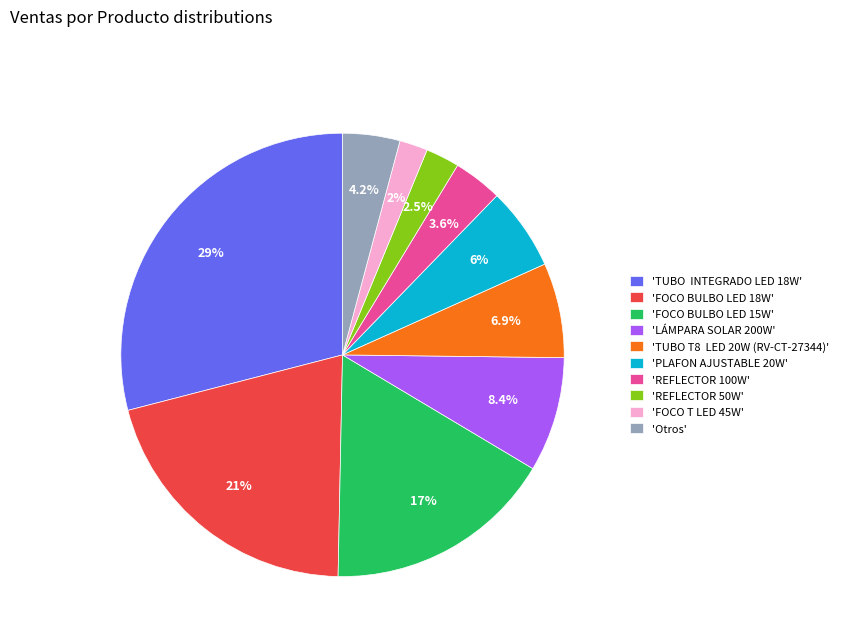

Is there any slice that represents more than half of the pie?

No